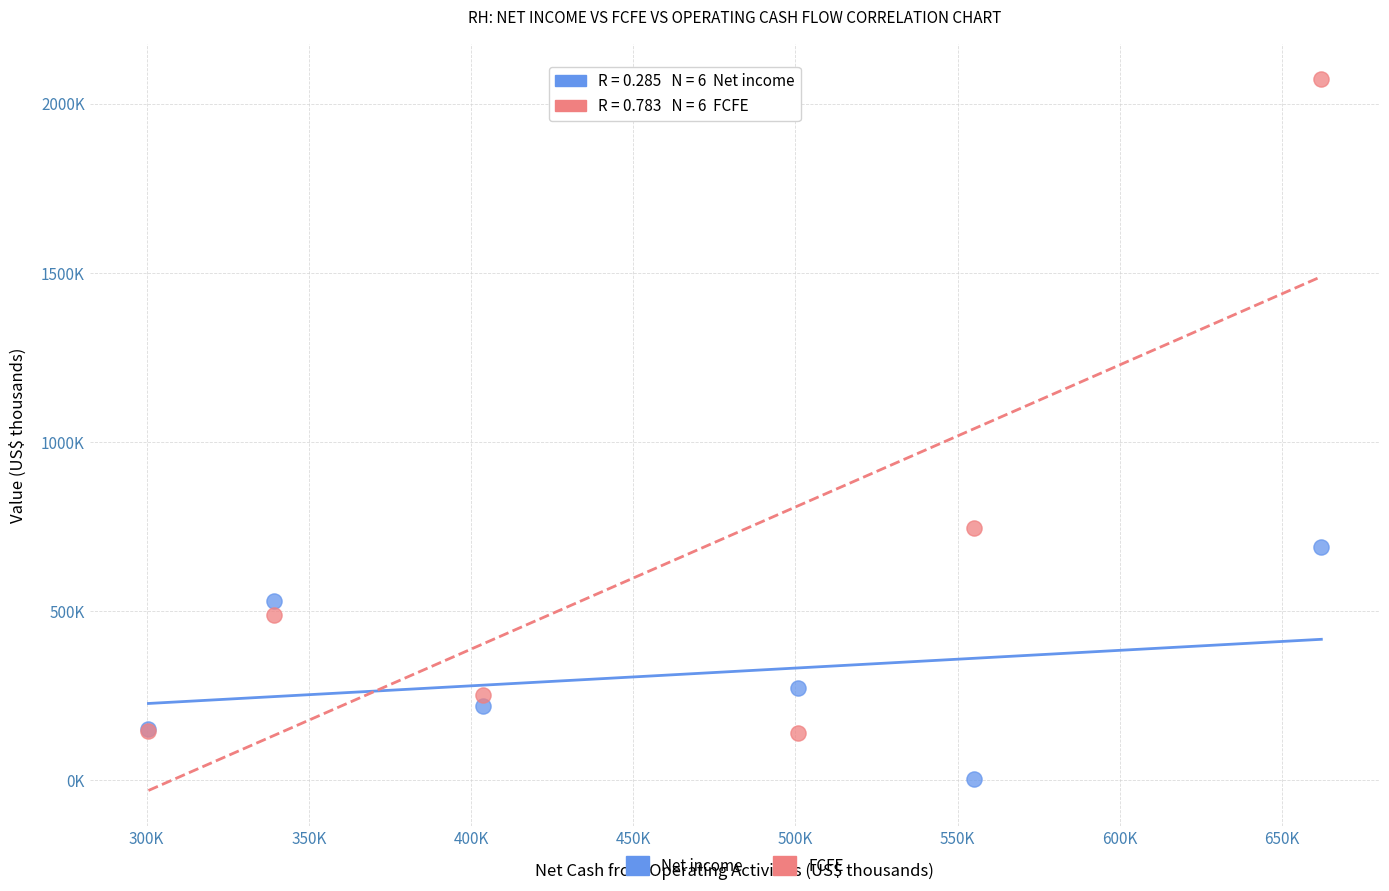

What are all the series names shown in the legend?

Net income, FCFE